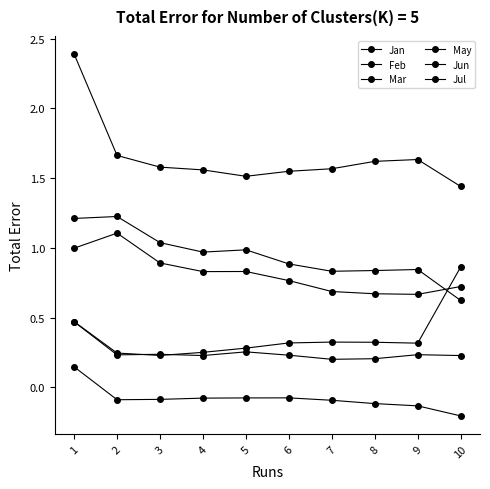

Which series has the largest range (max minus min)?

Feb